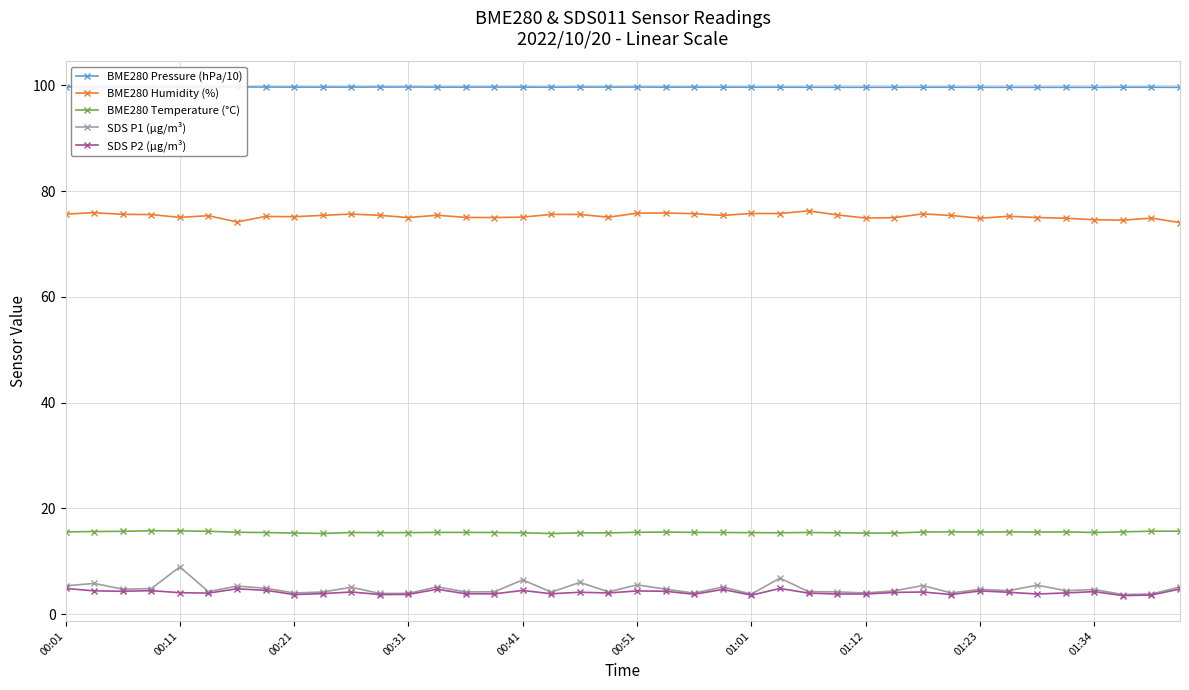

Is it true that SDS P2 (µg/m³) equals 3.7 at 11?

True